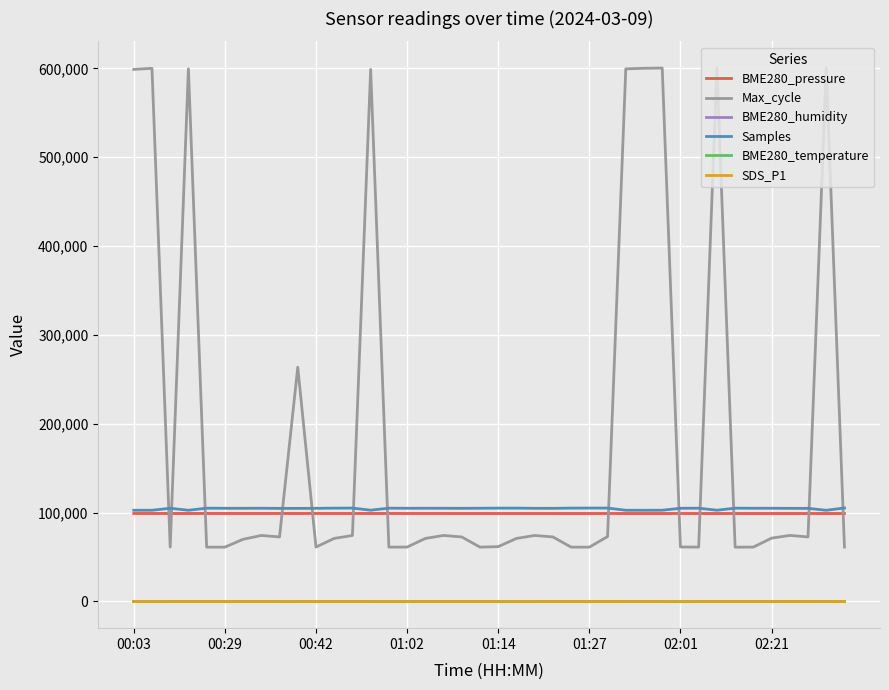

True or false: Max_cycle and SDS_P1 intersect in this chart.

False